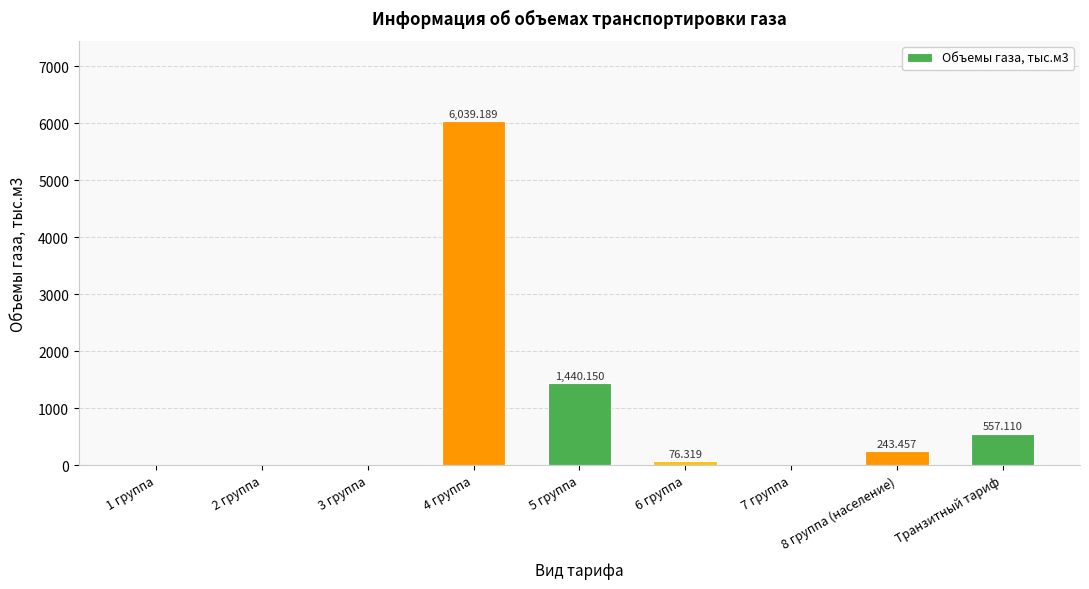

The value at 6 группа is 123.9. True or false?

False